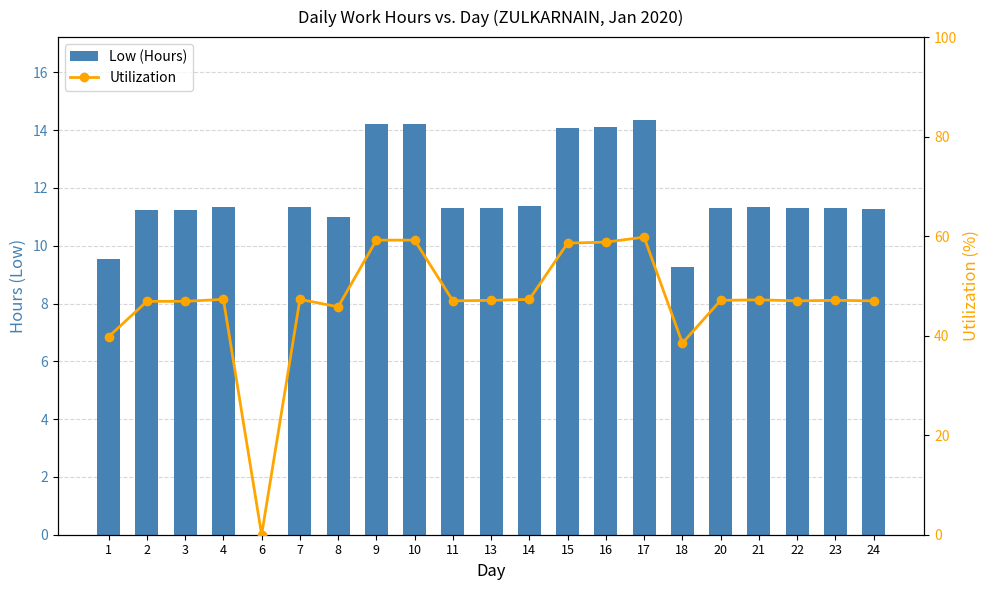

How many distinct data groups are displayed?

2